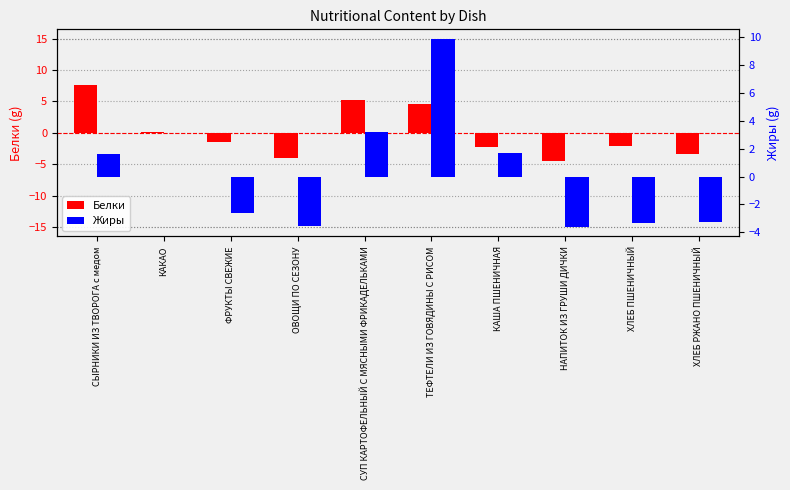

What is the minimum value for Жиры?

-3.6